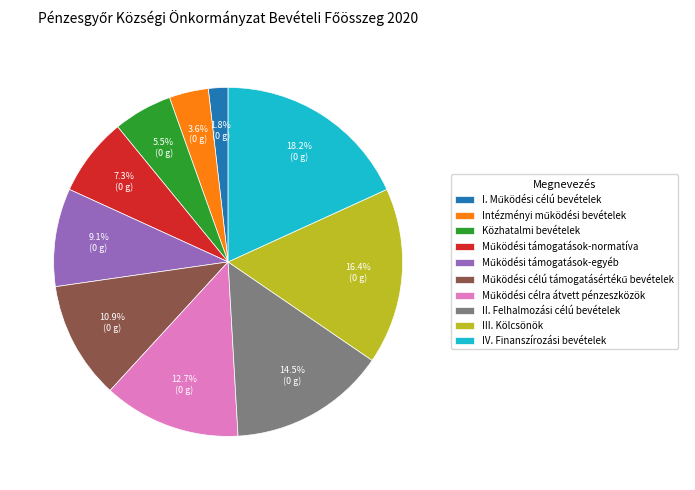

What percentage is NOT represented by Közhatalmi bevételek?

94.5%